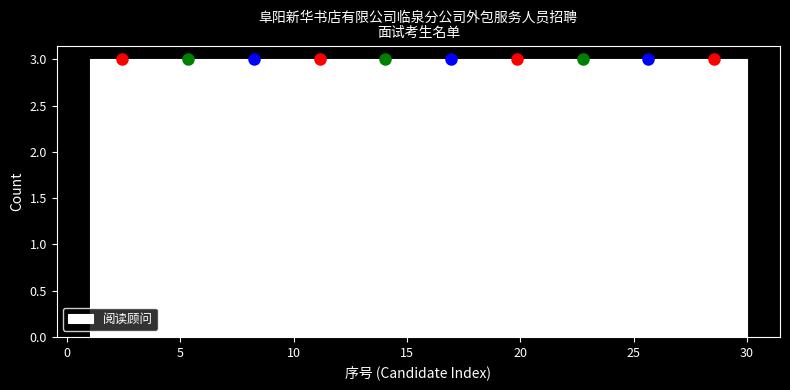

Reading left to right, list every bar in this chart as the range it spans on the x-axis followed by its height. Neither the bar edges nor the heights are printed on the chart, so give them approximately, as read against the axes.

1.0 to 3.9: 3
3.9 to 6.8: 3
6.8 to 9.7: 3
9.7 to 12.6: 3
12.6 to 15.5: 3
15.5 to 18.4: 3
18.4 to 21.3: 3
21.3 to 24.2: 3
24.2 to 27.1: 3
27.1 to 30.0: 3